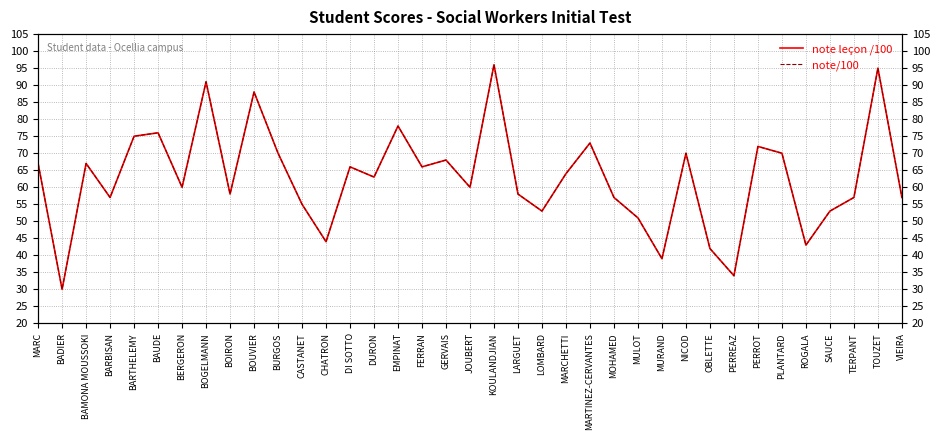

What is the total value across all series at DURON?

126